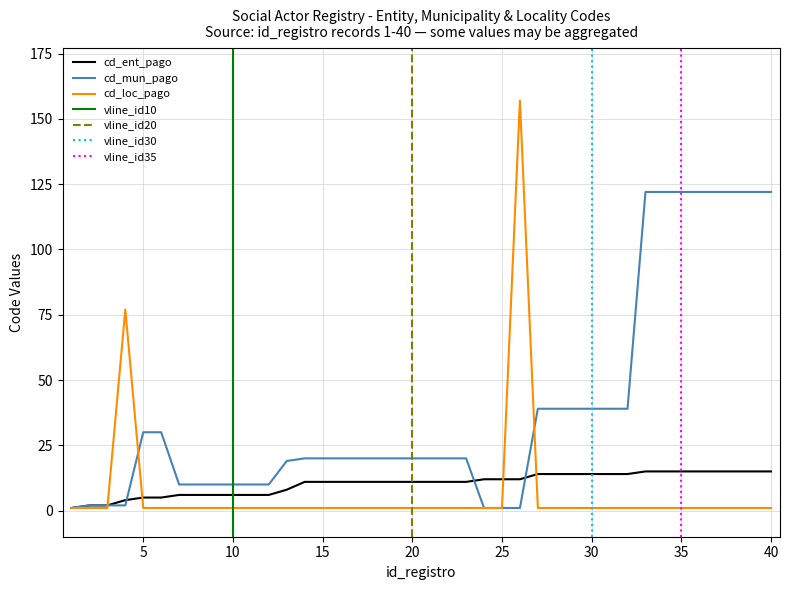

Is it true that cd_loc_pago equals 1 at 19?

True